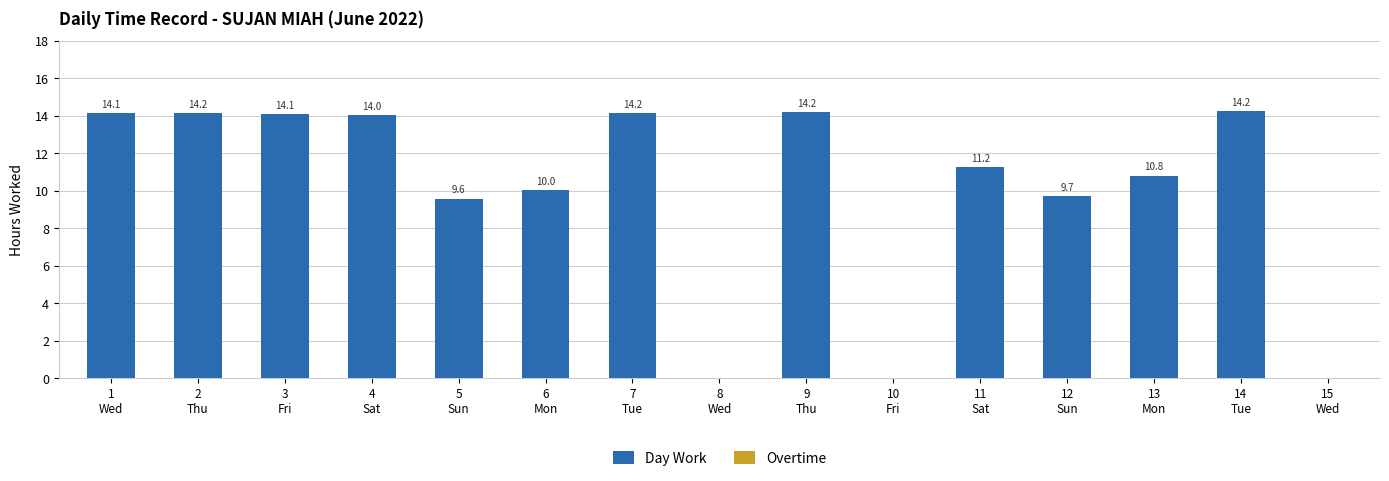

Between 7
Tue and 10
Fri, which is larger?

7
Tue